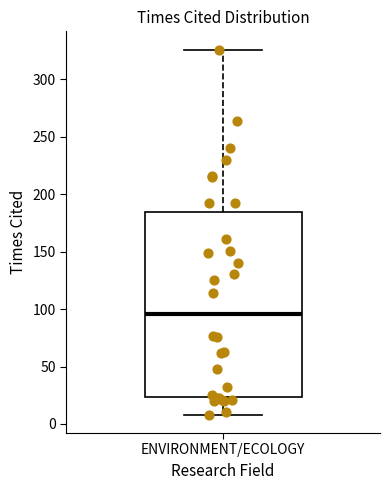

Transcribe this box plot: give where the median line is, the range the box spans, and where the two whiskers end, as read against the y-axis. The values are not printed on the chart, so give them approximately, as read against the axis.

median 95, box 25 to 185, whiskers 10 to 325